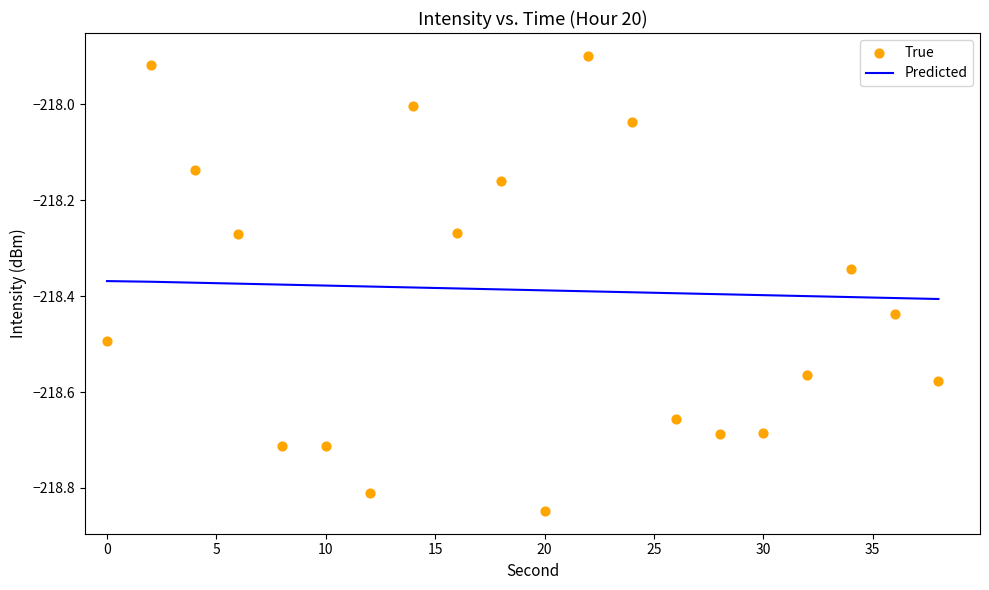

At how many categories does at least one series exceed -218?

2